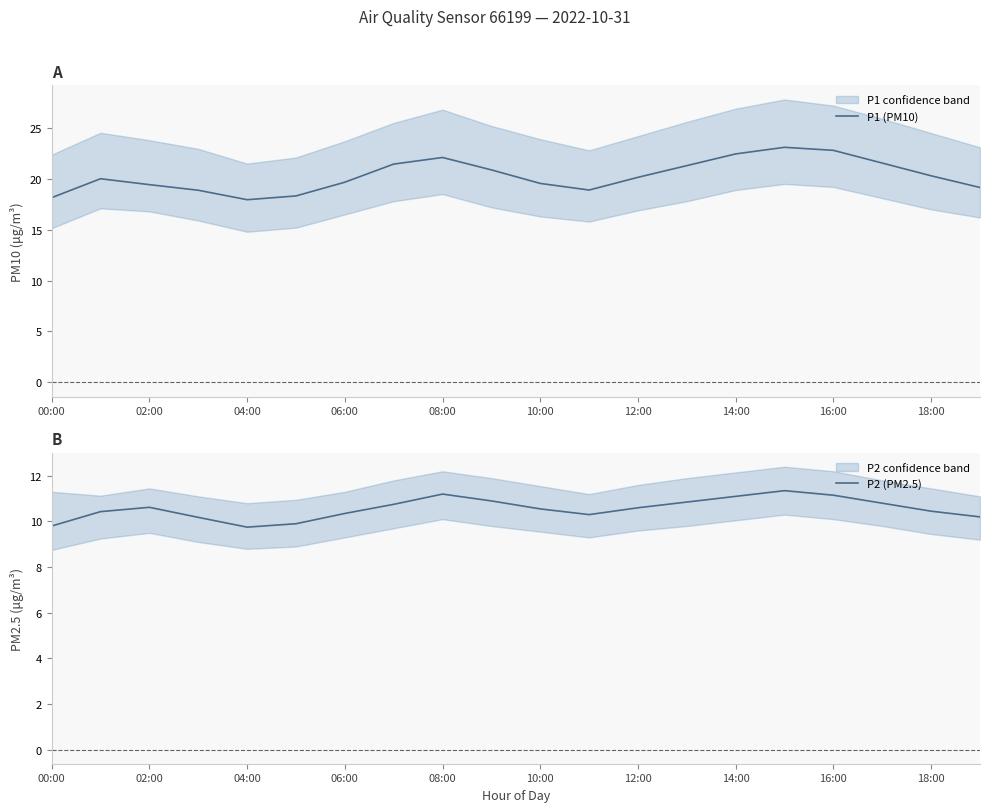

How many values in the P2 (PM2.5) series are below 10?

3